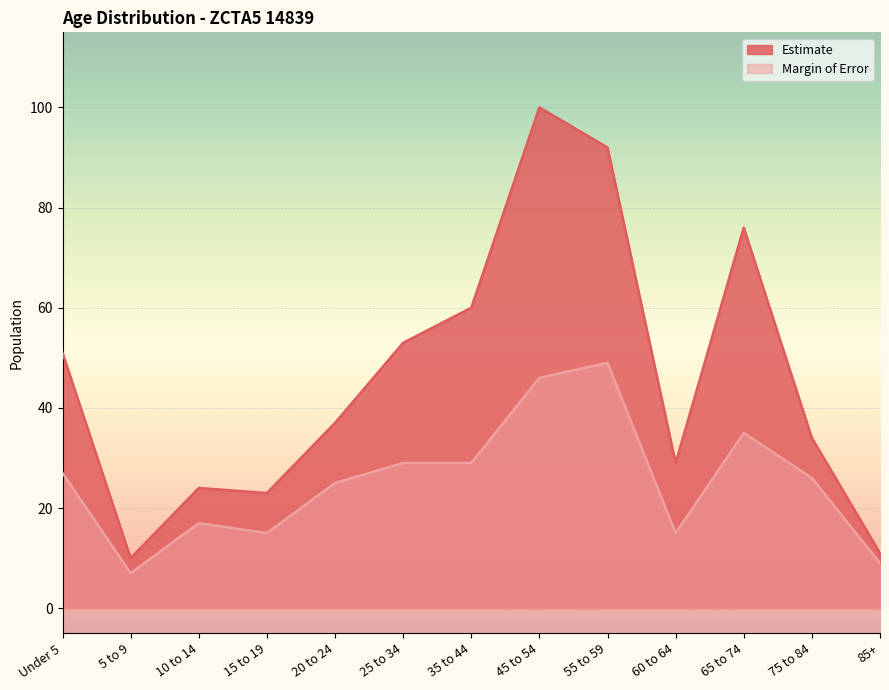

True or false: Estimate and Margin of Error cross at least once.

False